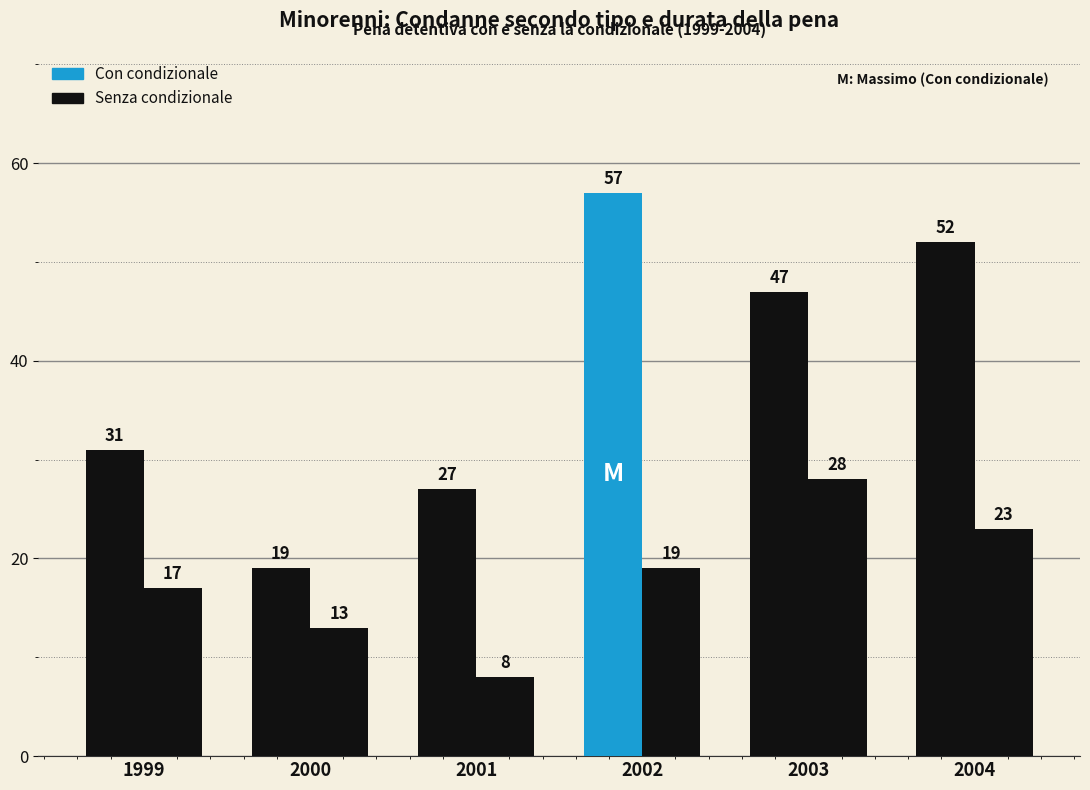

At which label is Senza condizionale closest to 18?

1999